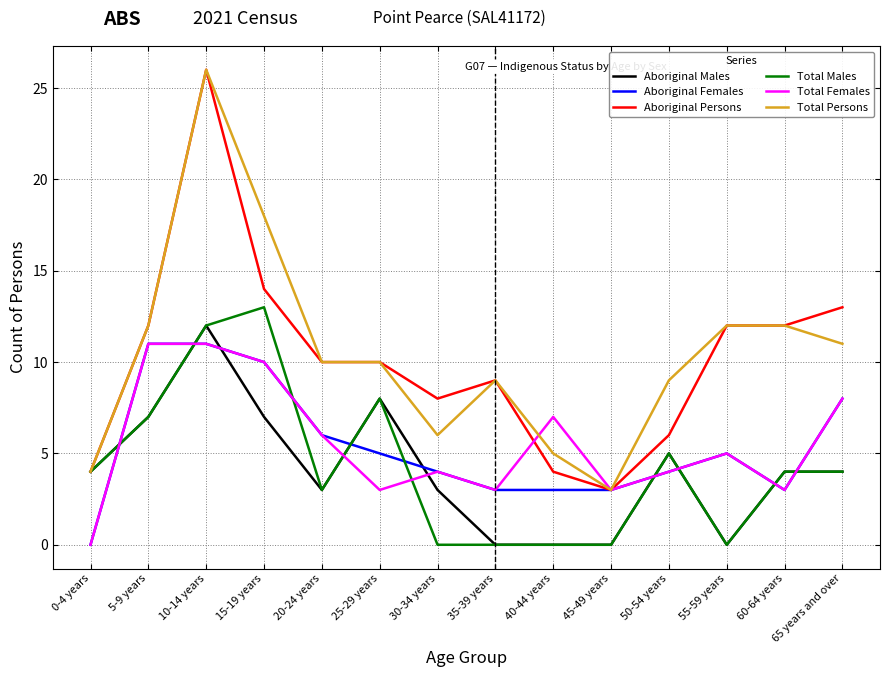

Between 0-4 years and 15-19 years, which series saw the biggest shift?

Total Persons